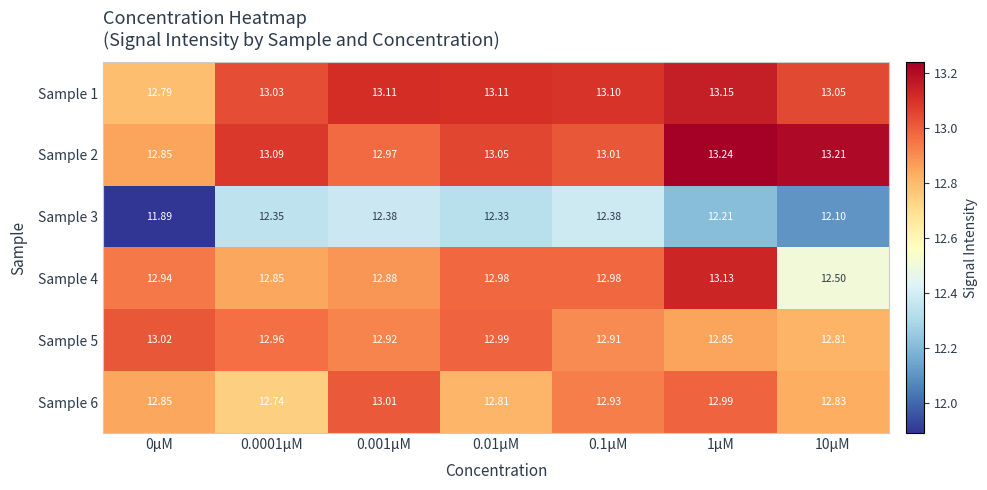

Is the value of Sample 5 at 0μM greater than the value of Sample 1 at 0.001μM?

No